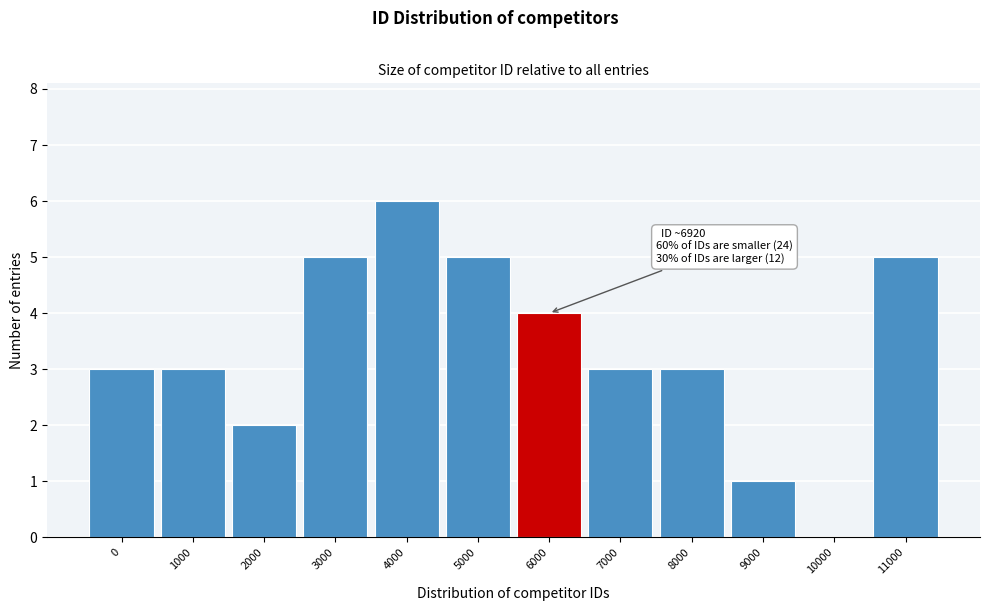

Reading left to right, transcribe all the data shown in this chart.

0=3	1000=3	2000=2	3000=5	4000=6	5000=5	6000=4	7000=3	8000=3	9000=1	10000=0	11000=5